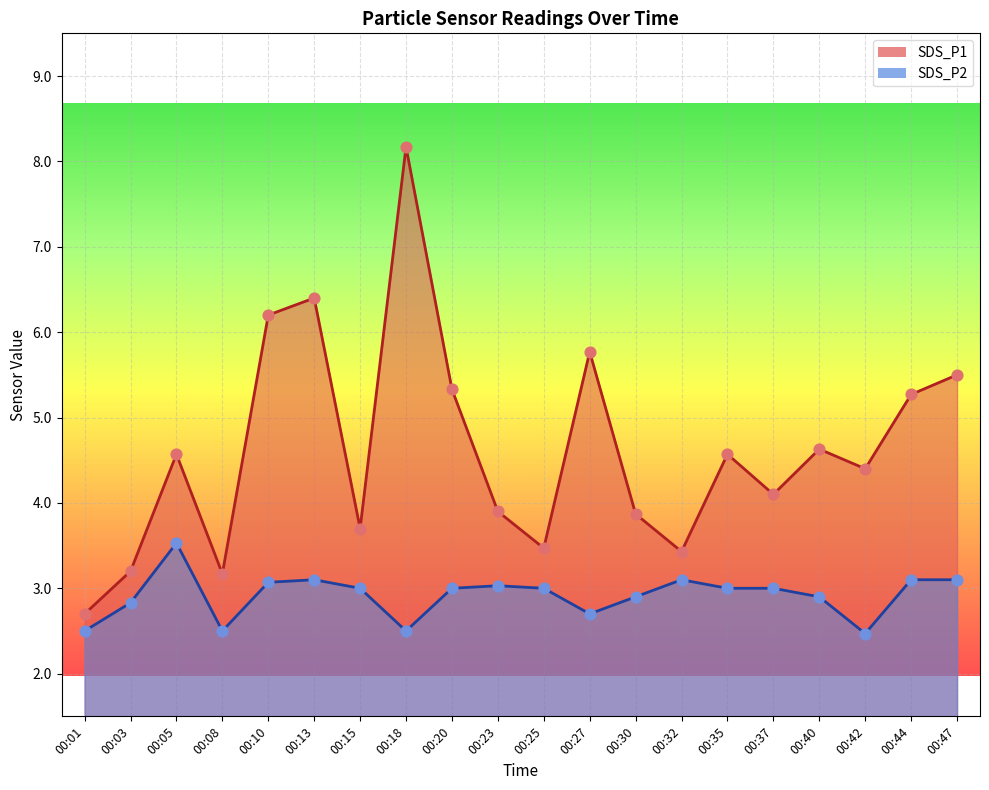

What is the total value across all series at 00:47?

8.6